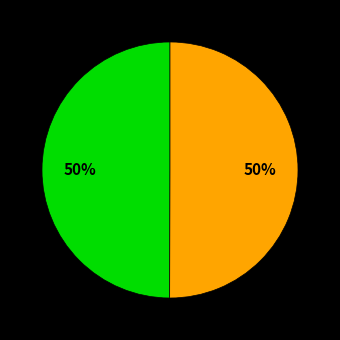

To the nearest percent, what is the average slice percentage?

50%